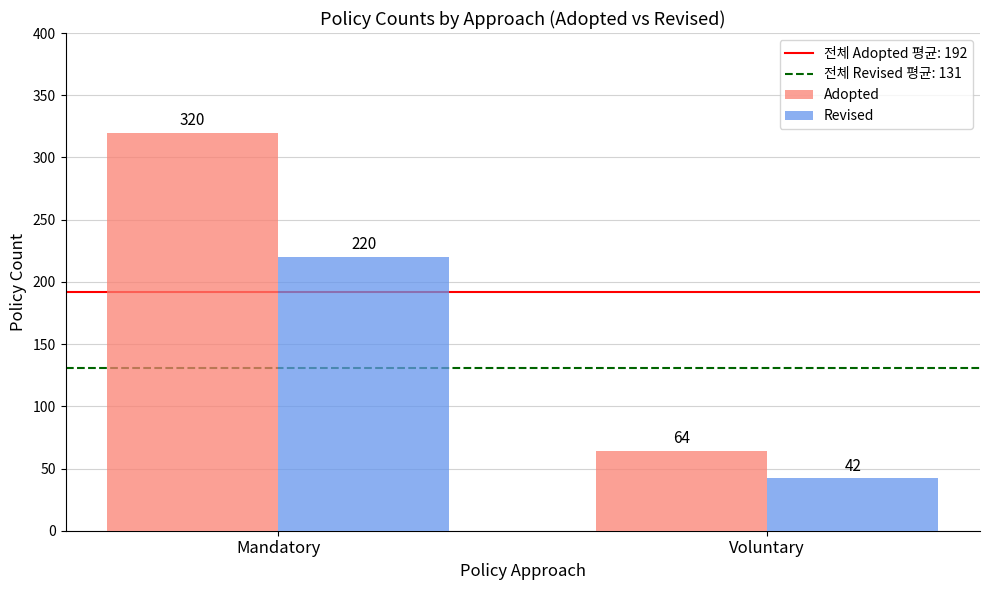

Which series has the widest spread of values?

Adopted